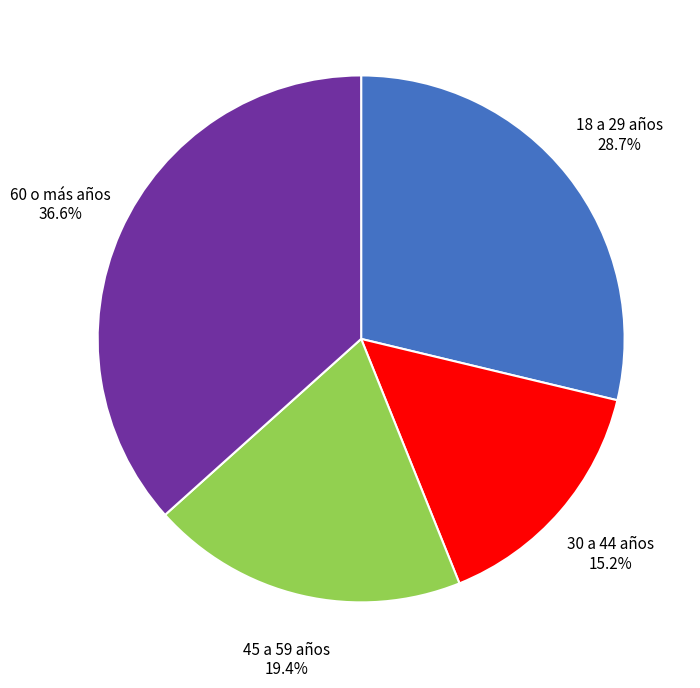

Does any single category account for the majority?

No